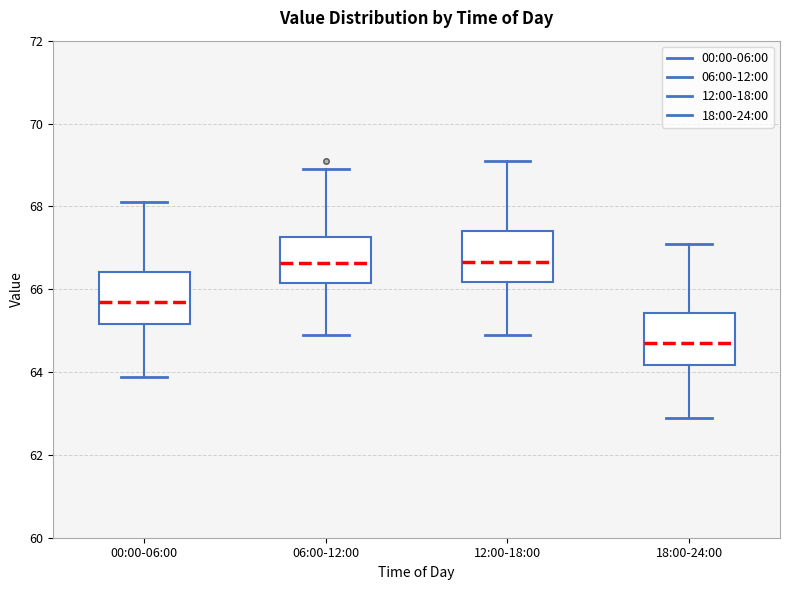

Which box's median line is the lowest?

18:00-24:00